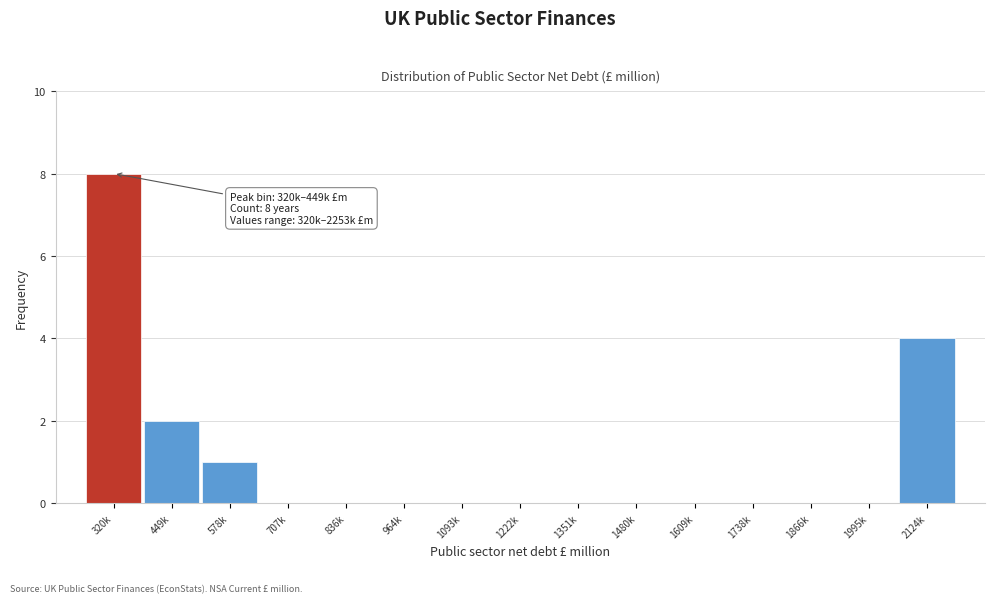

Reading left to right, list all the values displayed in this chart.

320k=8	449k=2	578k=1	707k=0	836k=0	964k=0	1093k=0	1222k=0	1351k=0	1480k=0	1609k=0	1738k=0	1866k=0	1995k=0	2124k=4